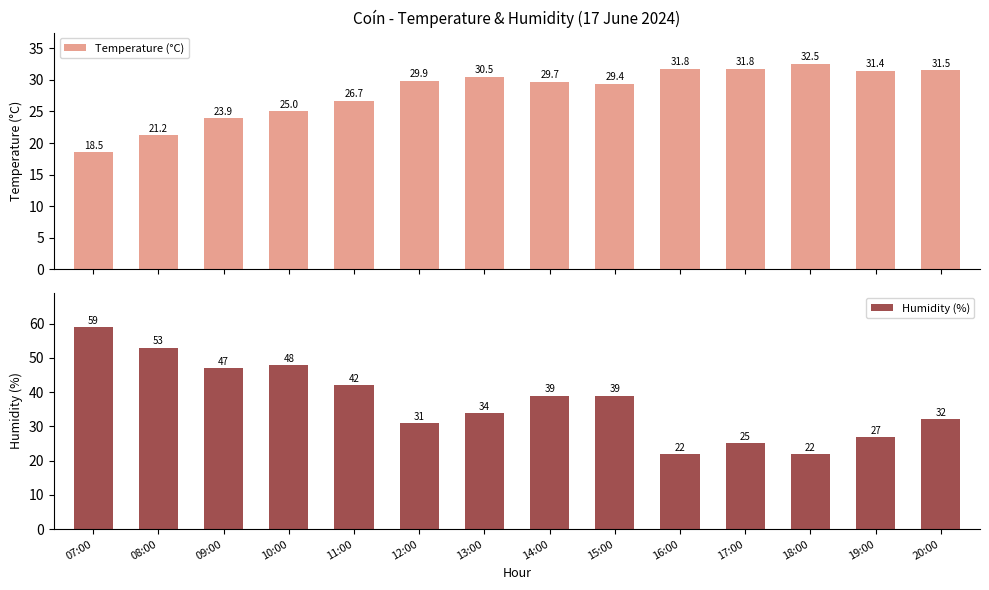

How many bars are there in total?

28